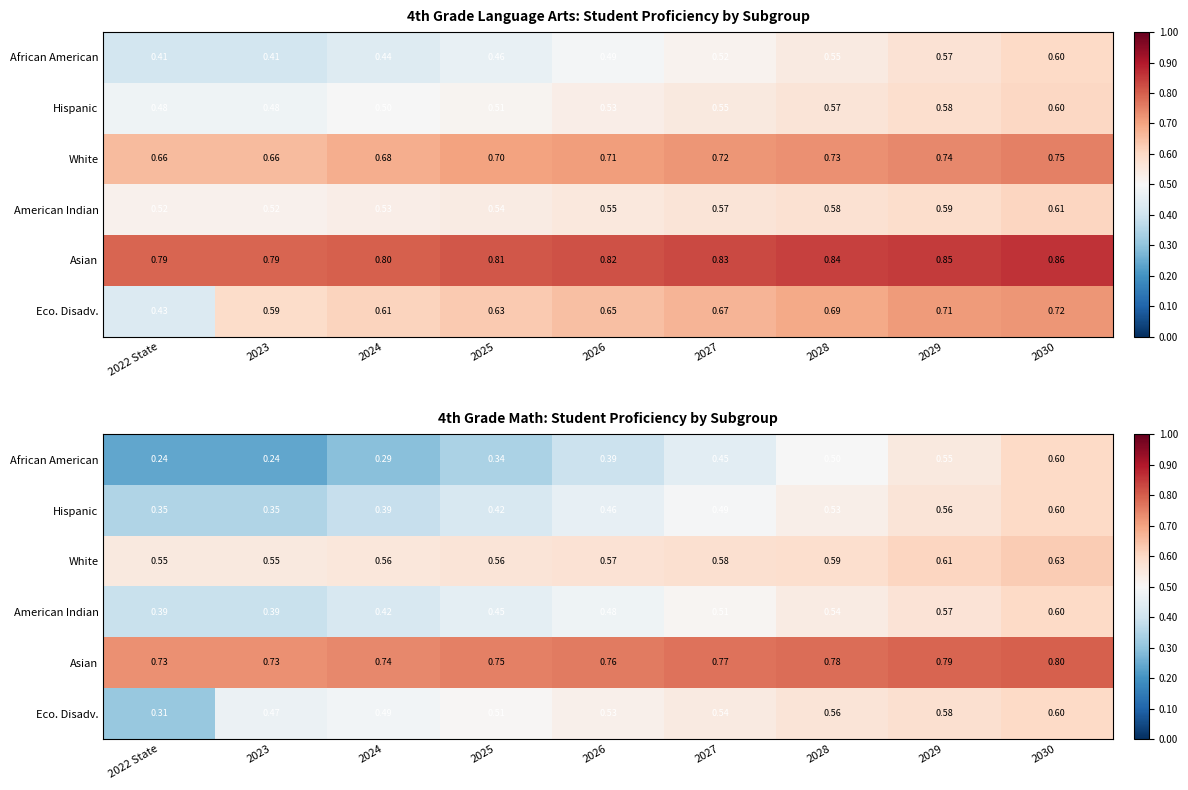

Rank the series by their maximum value, from lowest to highest.

African American, Hispanic, American Indian, Eco. Disadv., White, Asian